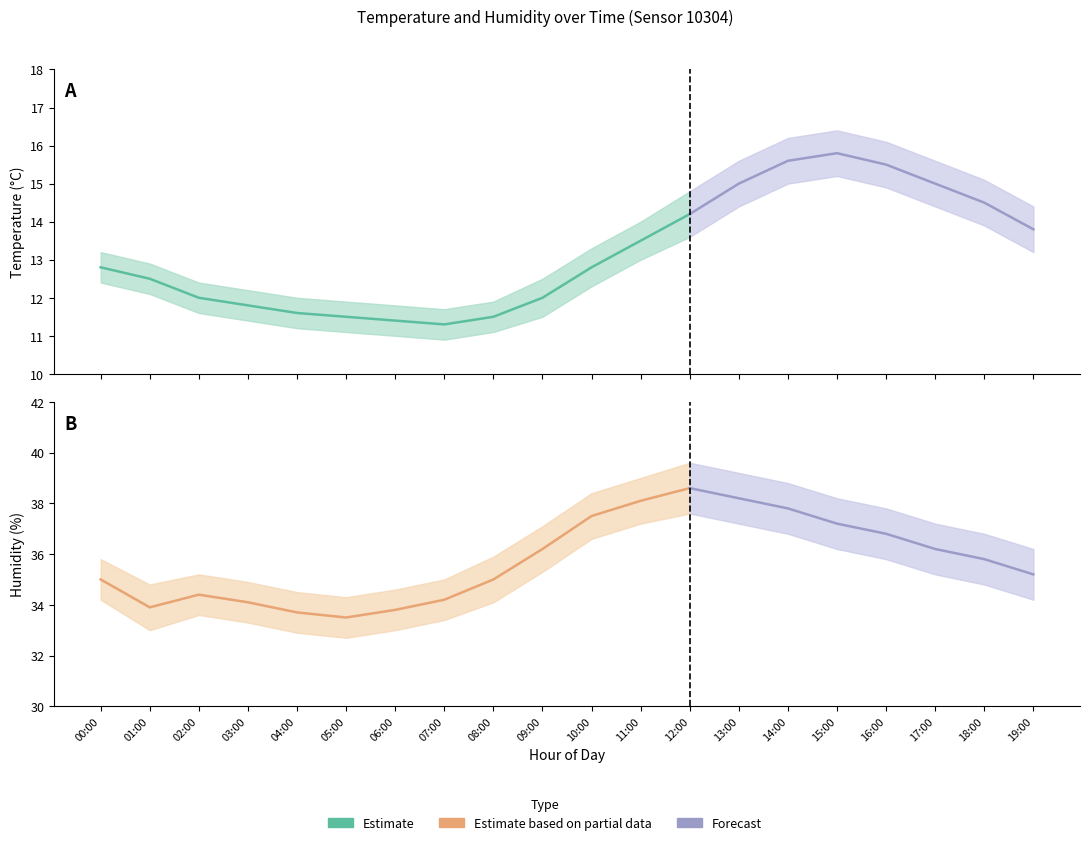

Which series has the widest spread of values?

humidity_upper